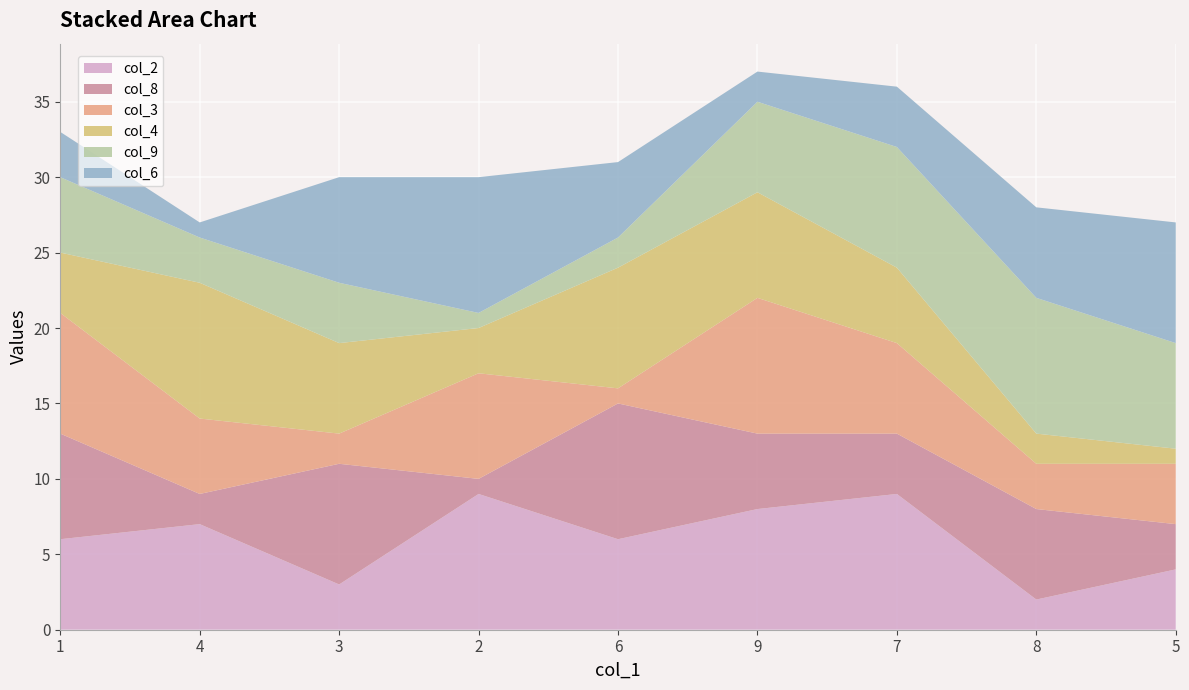

Reading right to left, list all the values displayed in this chart.

col_2: 5=4	8=2	7=9	9=8	6=6	2=9	3=3	4=7	1=6
col_8: 5=3	8=6	7=4	9=5	6=9	2=1	3=8	4=2	1=7
col_3: 5=4	8=3	7=6	9=9	6=1	2=7	3=2	4=5	1=8
col_4: 5=1	8=2	7=5	9=7	6=8	2=3	3=6	4=9	1=4
col_9: 5=7	8=9	7=8	9=6	6=2	2=1	3=4	4=3	1=5
col_6: 5=8	8=6	7=4	9=2	6=5	2=9	3=7	4=1	1=3